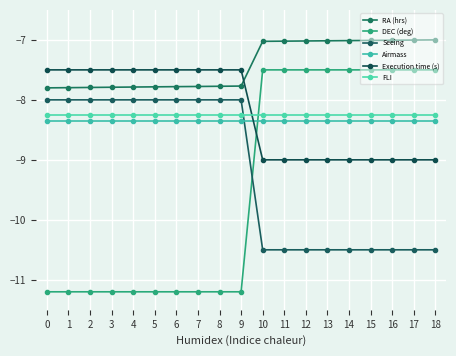

How many distinct data groups are displayed?

6